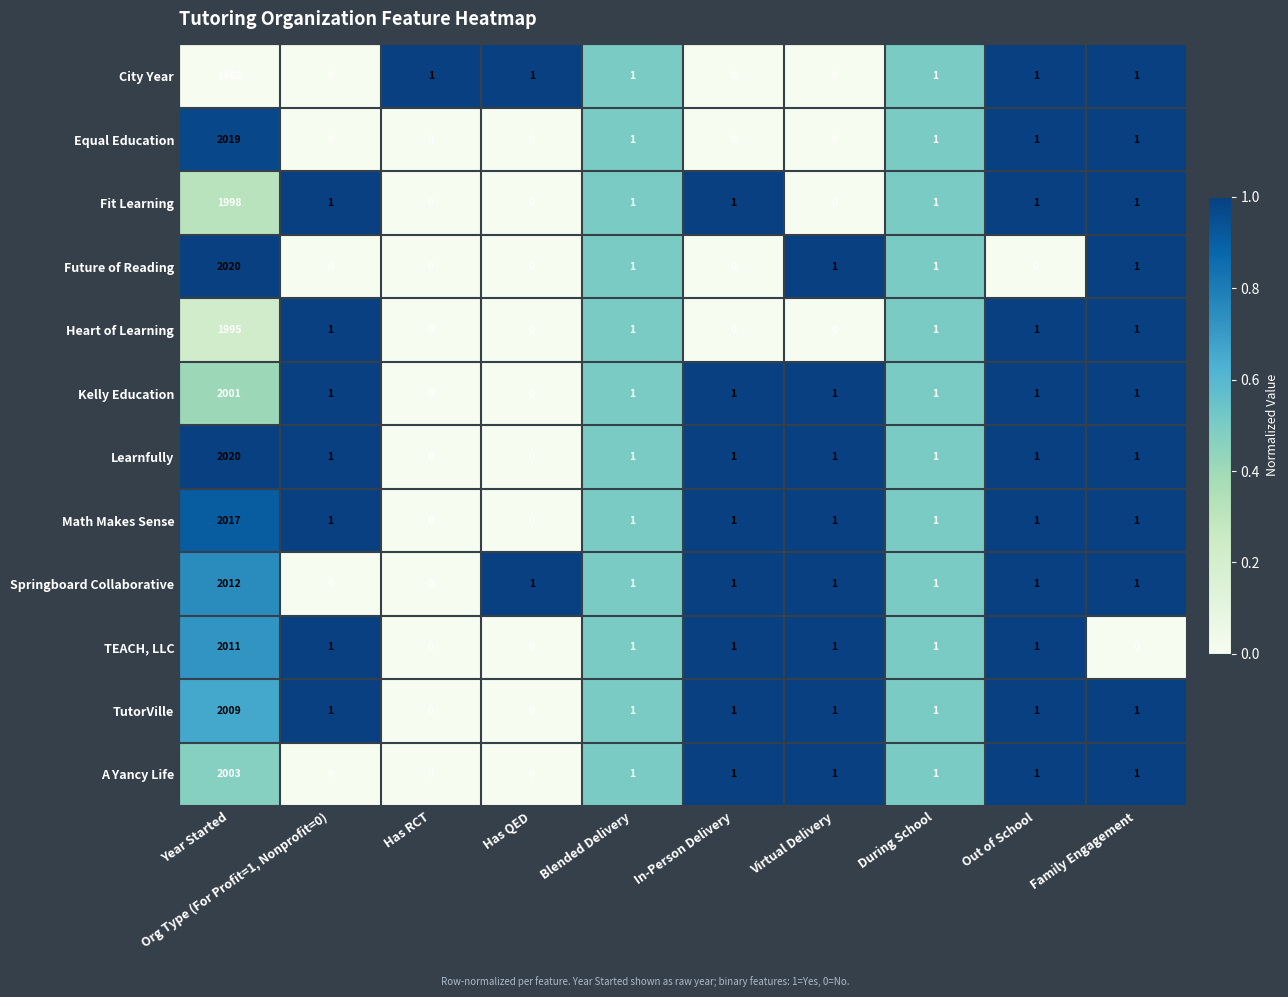

What is the difference between the maximum and minimum values in the Math Makes Sense series?

2017